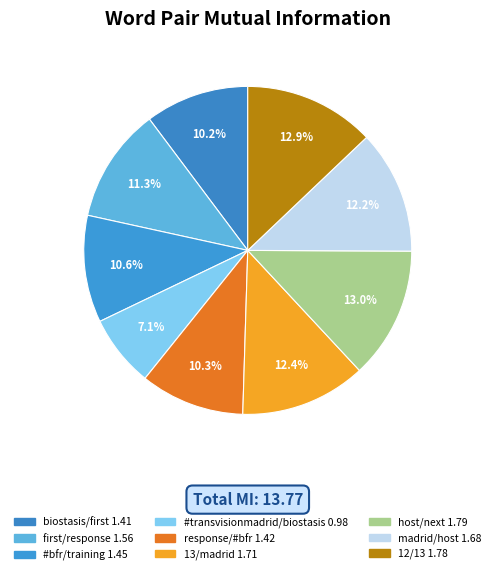

Count the number of slices in the pie.

9